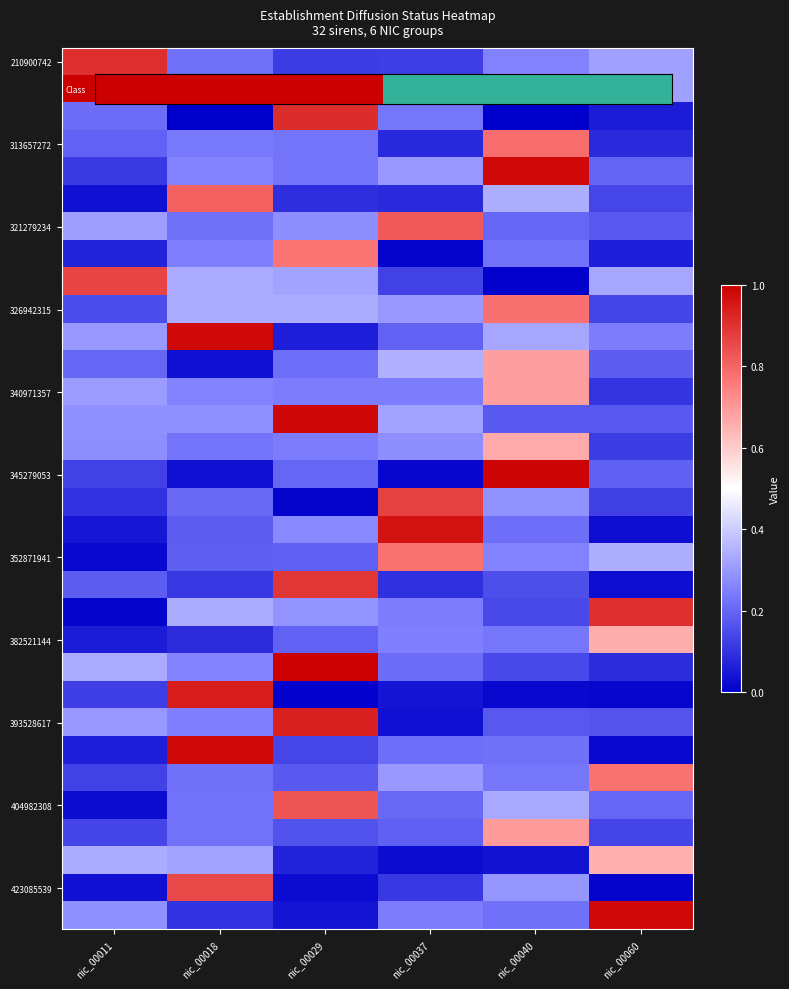

What is the difference between the highest and lowest values at nic_00060?

1.0